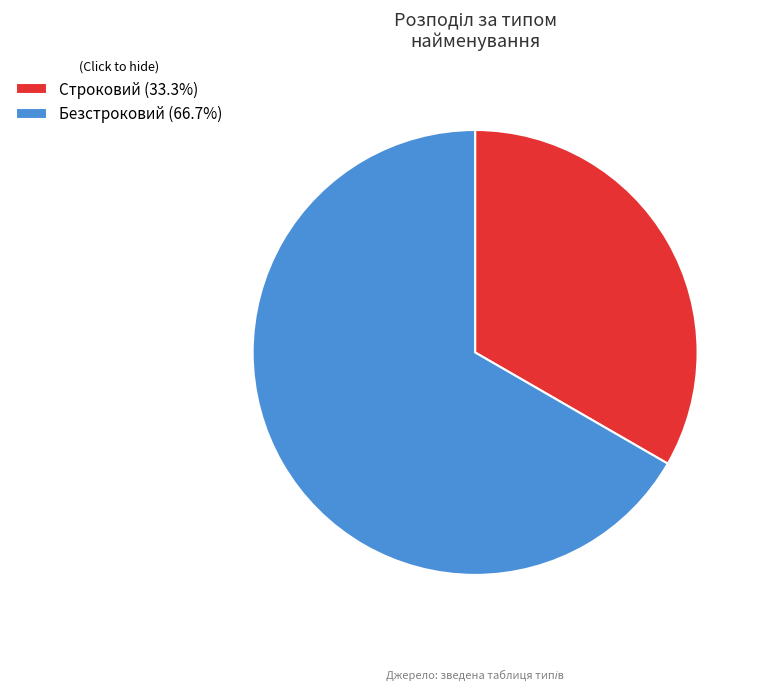

Does Безстроковий (66.7%) account for over 50% of the chart?

Yes